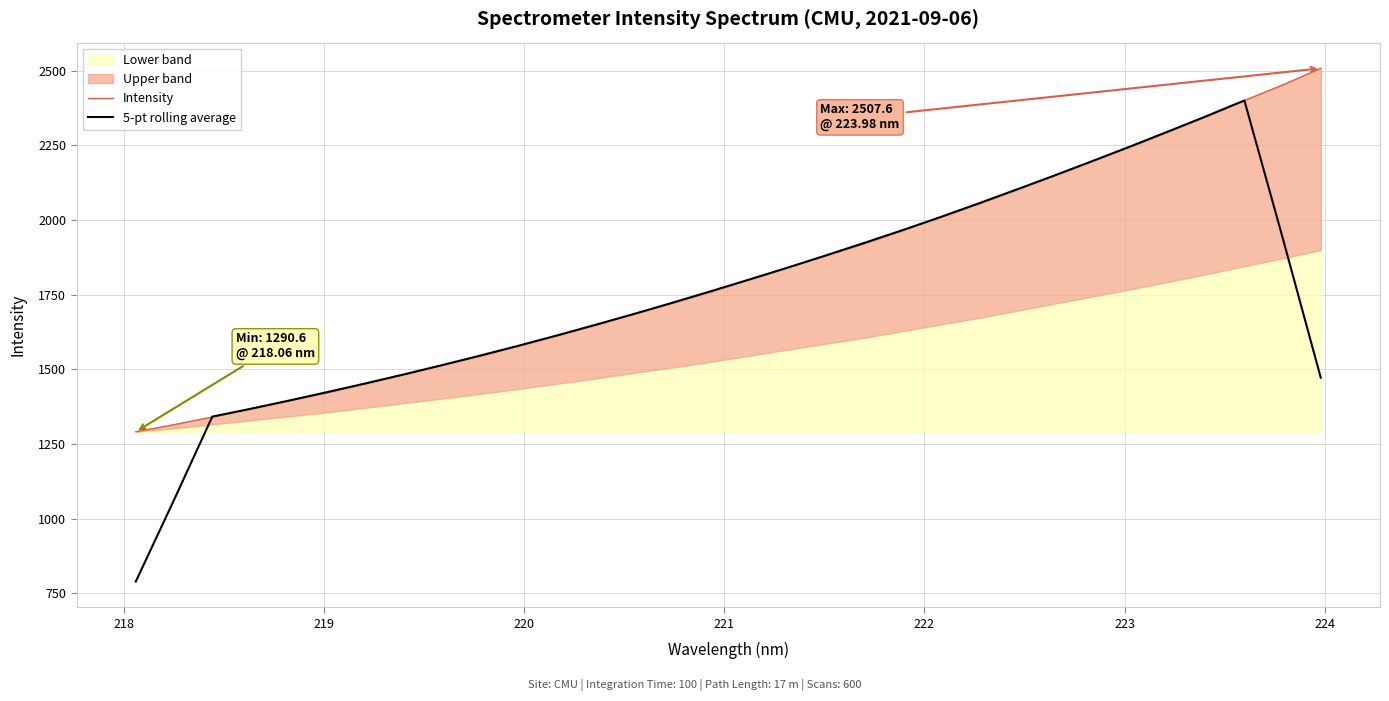

What is the maximum value for 5-pt rolling average?

2399.8